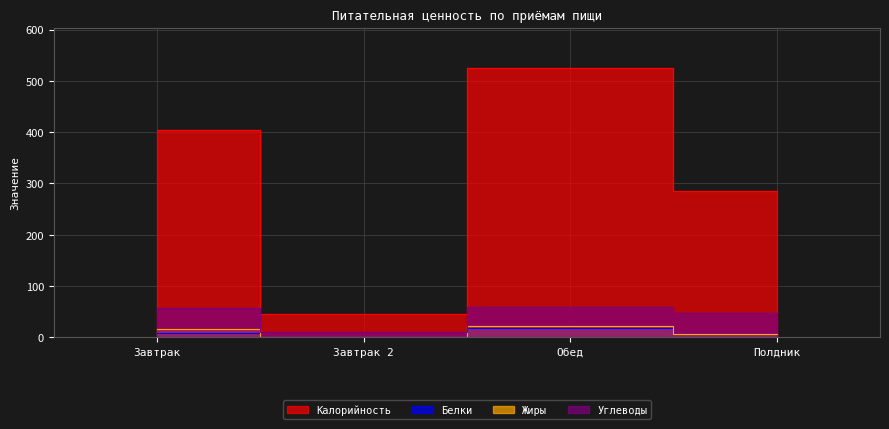

The value of Жиры at Завтрак is 16. True or false?

True